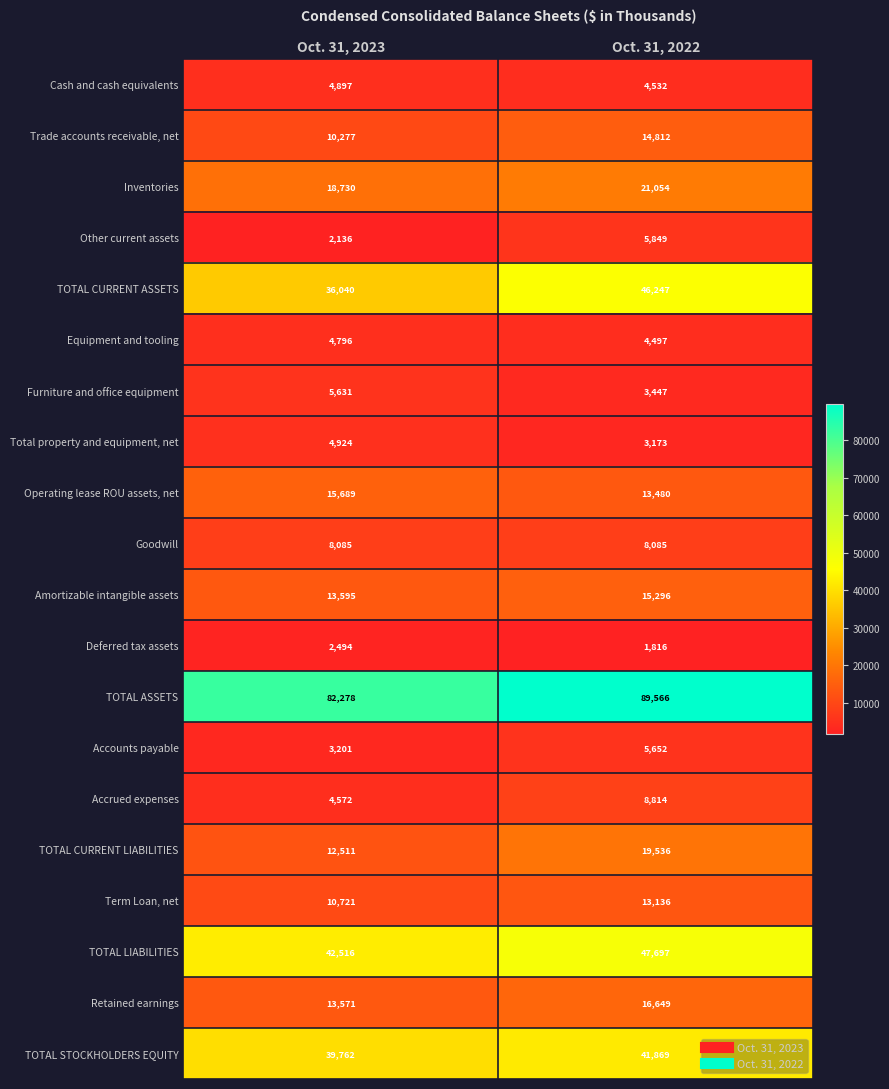

At which label is Accounts payable closest to 4426?

Oct. 31, 2023